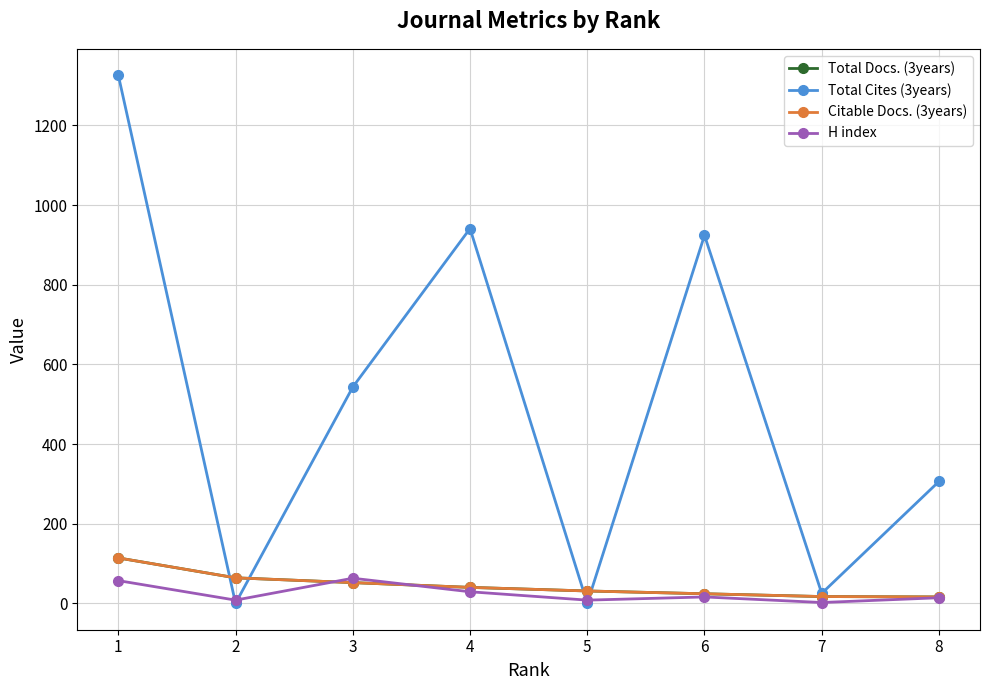

How many lines are shown in the chart?

4